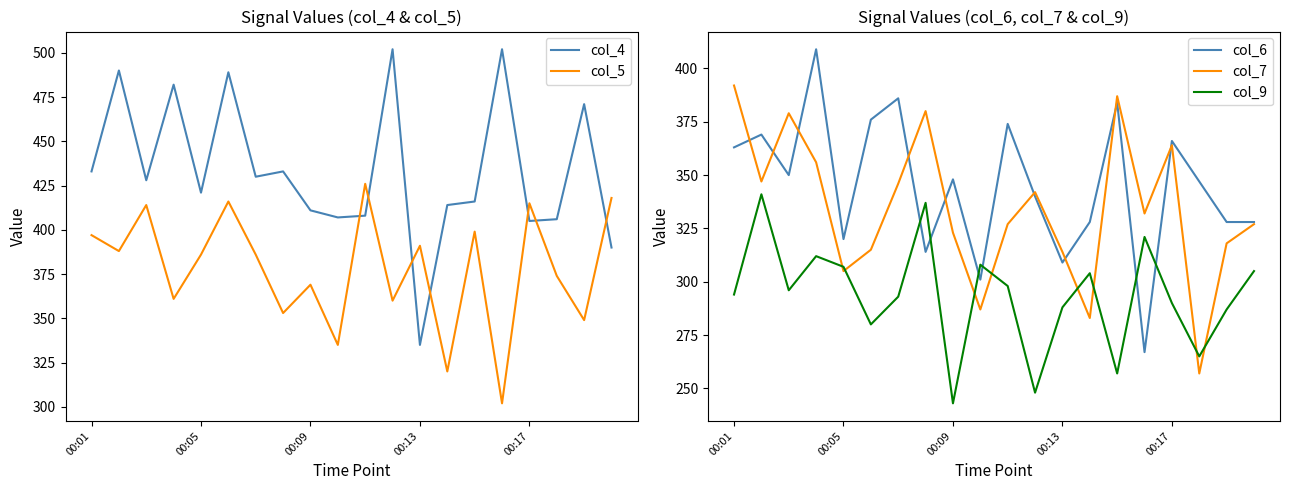

What is the lowest value of the col_5 series?

302